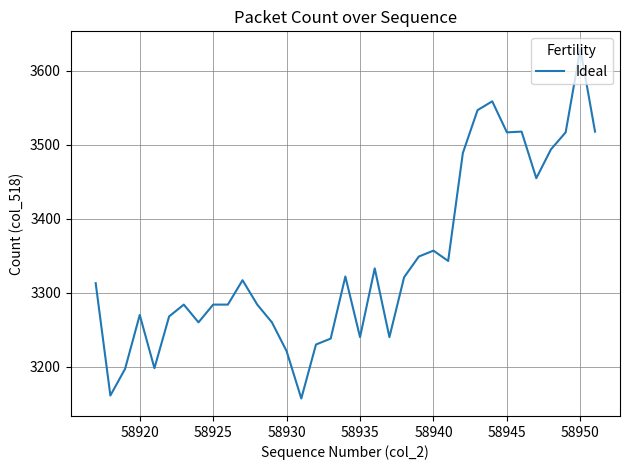

What is the difference between the maximum and minimum values?

473